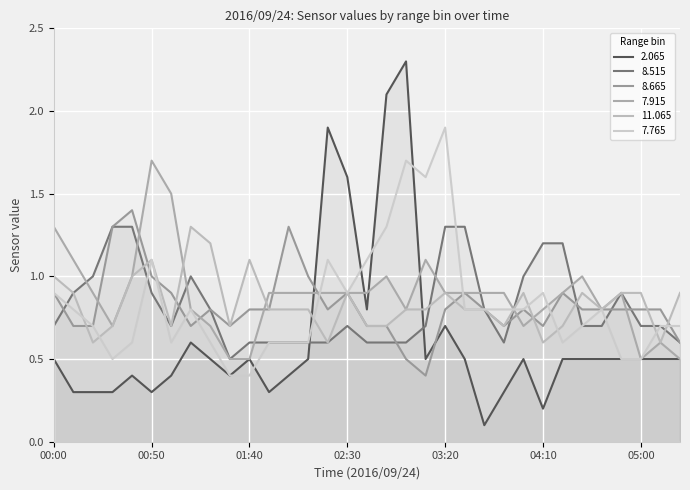

How many interior local valleys does the 7.765 series have?

5